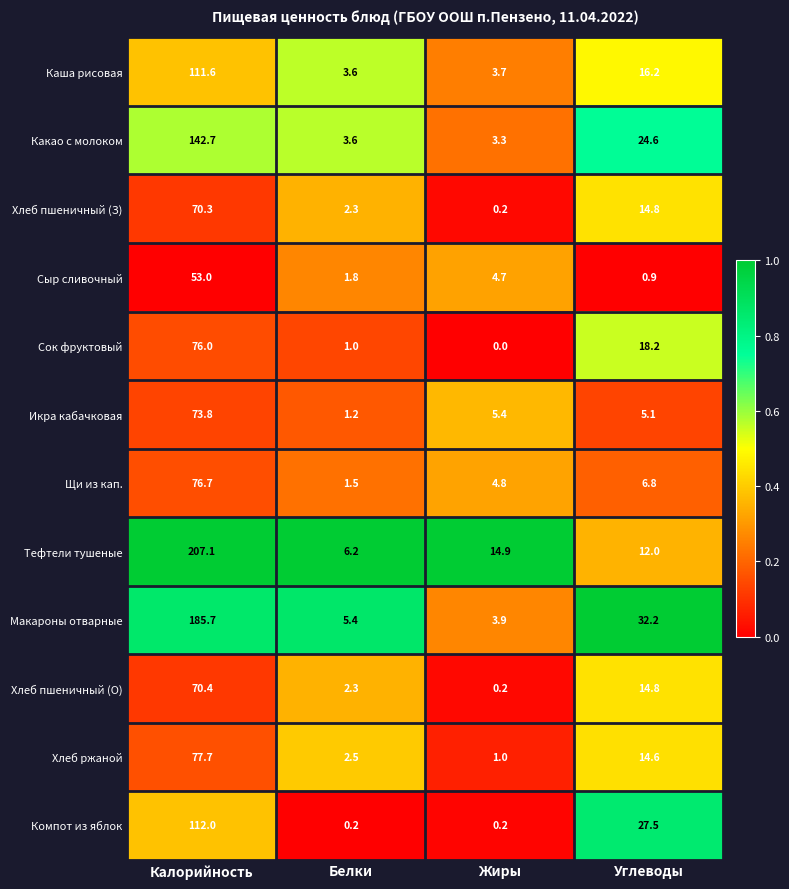

List the series in order of their peak value, lowest first.

Сыр сливочный, Хлеб пшеничный (З), Хлеб пшеничный (О), Икра кабачковая, Сок фруктовый, Щи из кап., Хлеб ржаной, Каша рисовая, Компот из яблок, Какао с молоком, Макароны отварные, Тефтели тушеные